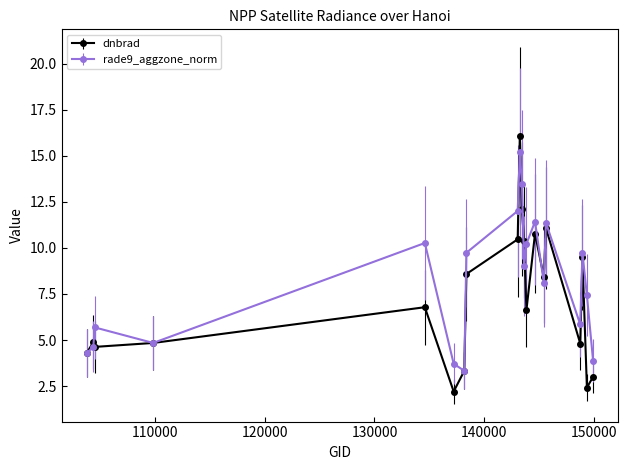

How many values in the rade9_aggzone_norm series are below 9?

10